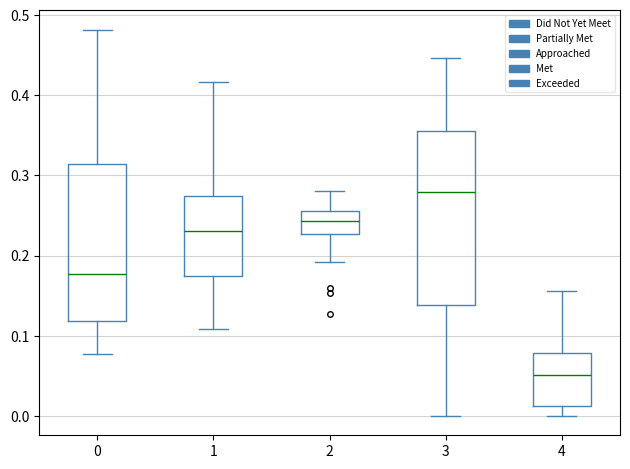

Reading left to right, transcribe this box plot: for each box, give where its median line is, the range the box spans, and where its two whiskers end, as read against the y-axis. The values are not printed on the chart, so give them approximately, as read against the axis.

0: median 0.18, box 0.12 to 0.31, whiskers 0.08 to 0.48
1: median 0.23, box 0.17 to 0.27, whiskers 0.11 to 0.42
2: median 0.24, box 0.23 to 0.26, whiskers 0.19 to 0.28
3: median 0.28, box 0.14 to 0.36, whiskers 0.00 to 0.45
4: median 0.05, box 0.01 to 0.08, whiskers 0.00 to 0.16